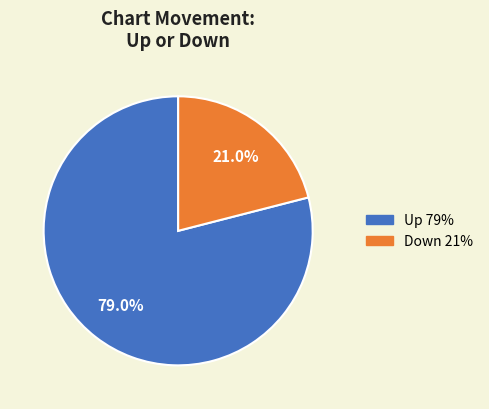

Combined, do Up and Down account for over 50%?

Yes